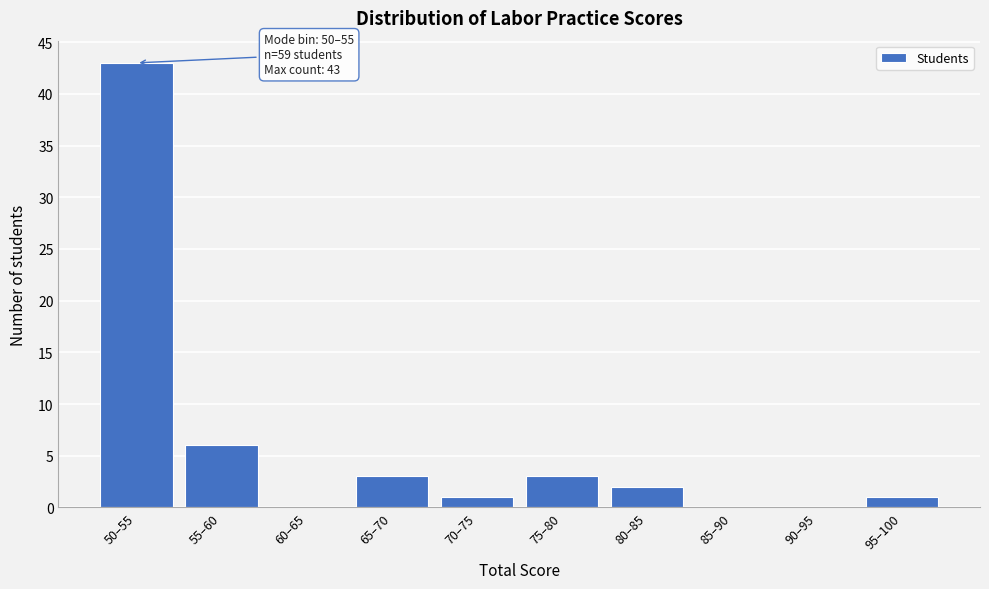

Reading left to right, transcribe all the data shown in this chart.

50–55=43	55–60=6	60–65=0	65–70=3	70–75=1	75–80=3	80–85=2	85–90=0	90–95=0	95–100=1